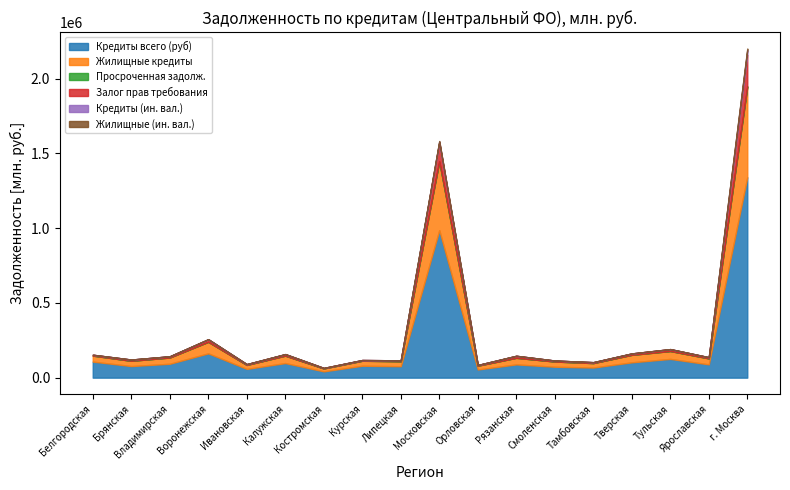

Is the value of Жилищные кредиты at Тульская greater than the value of Жилищные (ин. вал.) at Московская?

Yes